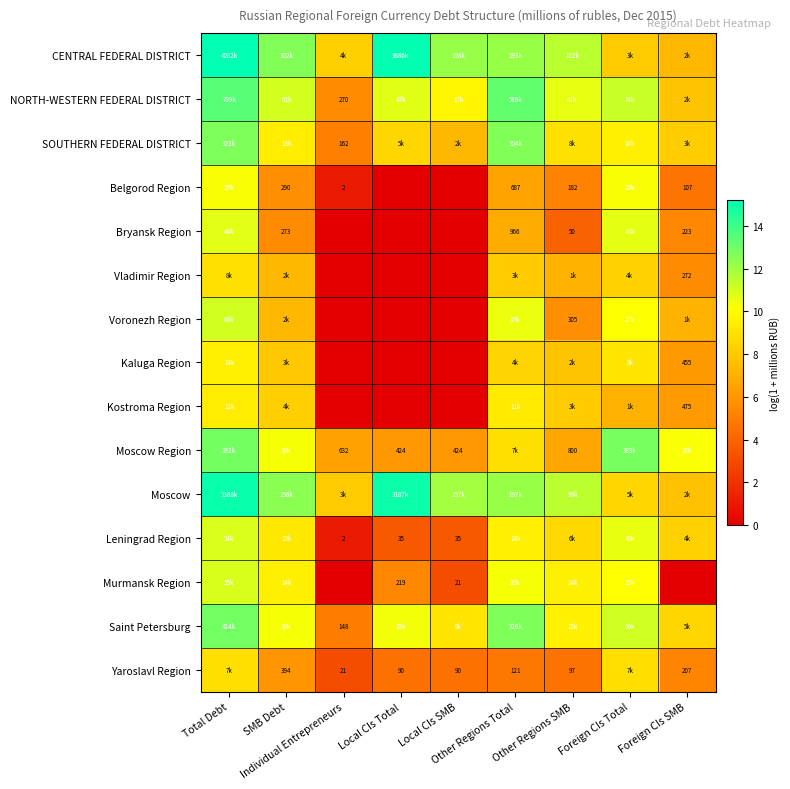

Rank the series at Foreign CIs SMB from highest to lowest value.

Moscow Region, Saint Petersburg, Leningrad Region, SOUTHERN FEDERAL DISTRICT, NORTH-WESTERN FEDERAL DISTRICT, Moscow, CENTRAL FEDERAL DISTRICT, Voronezh Region, Kostroma Region, Kaluga Region, Vladimir Region, Bryansk Region, Yaroslavl Region, Belgorod Region, Murmansk Region